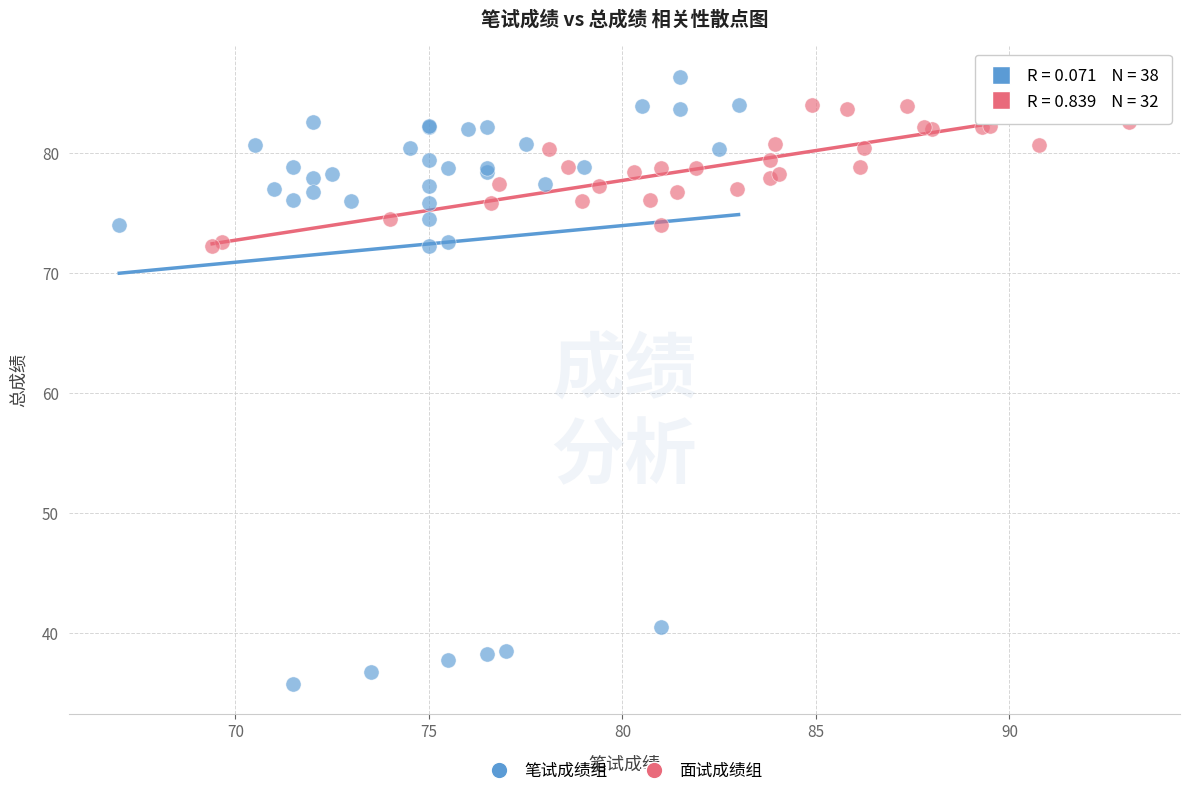

Which series contains the lowest Y value?

笔试成绩组